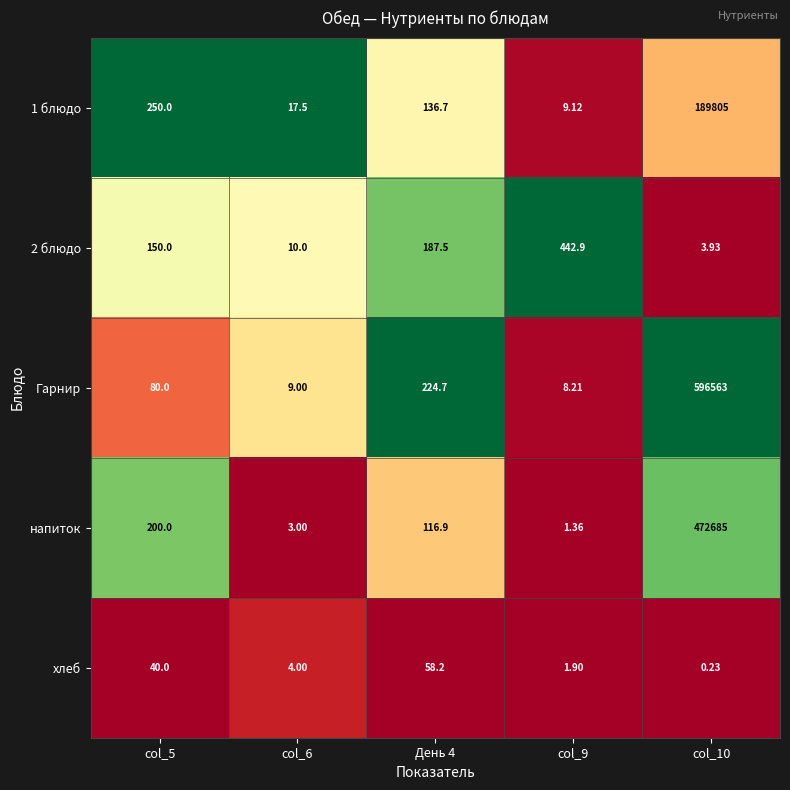

How many series are shown in this chart?

5